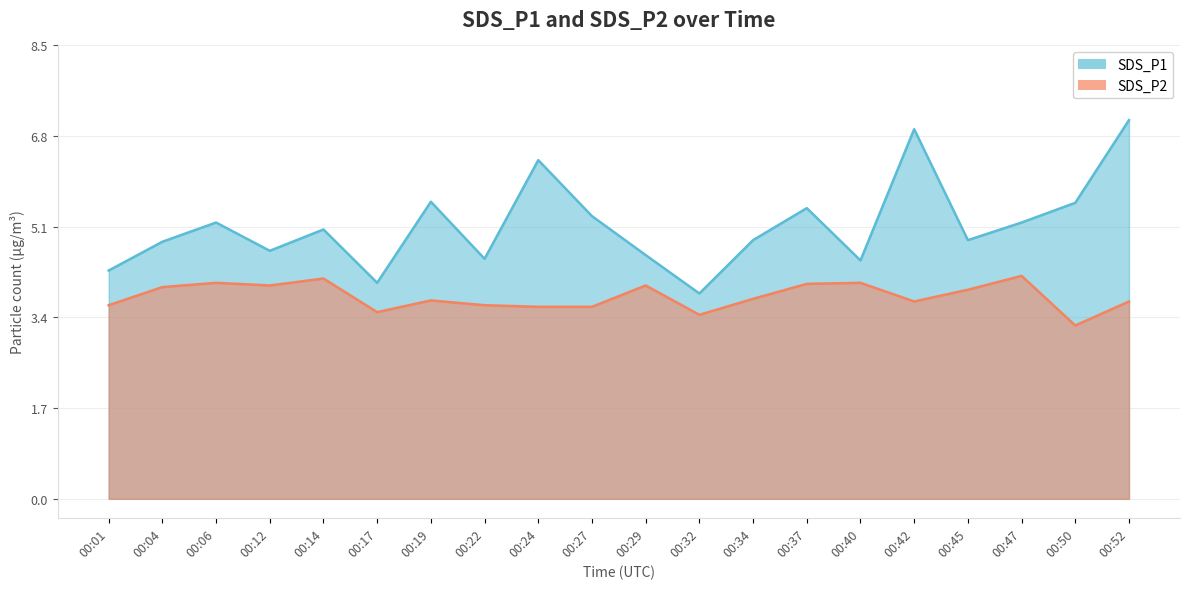

What is the sum of all SDS_P2 values?

75.9